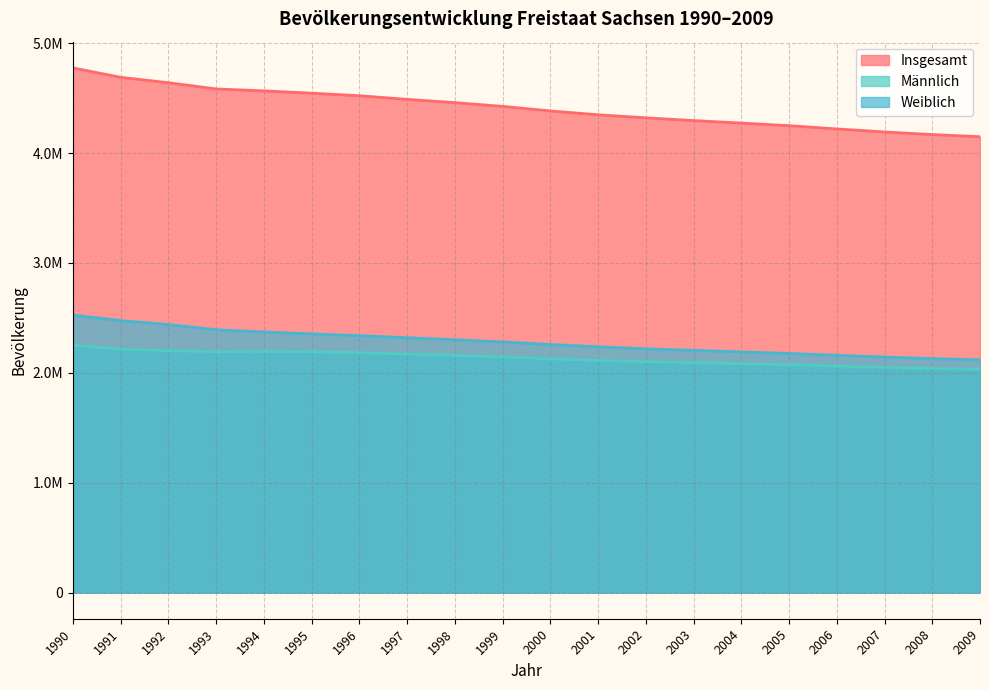

Rank the series by their maximum value, from highest to lowest.

Insgesamt, Weiblich, Männlich